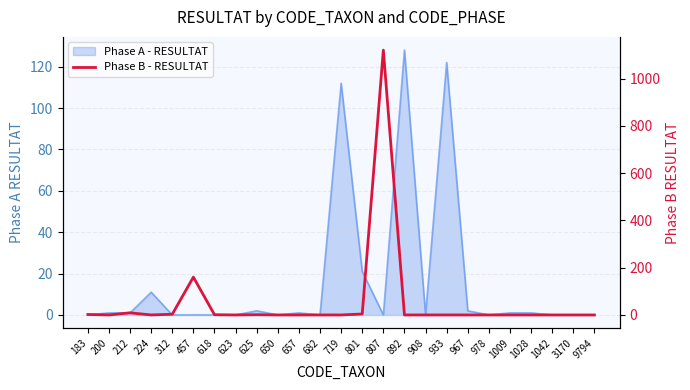

Where is the data nearest to the value 560?

457